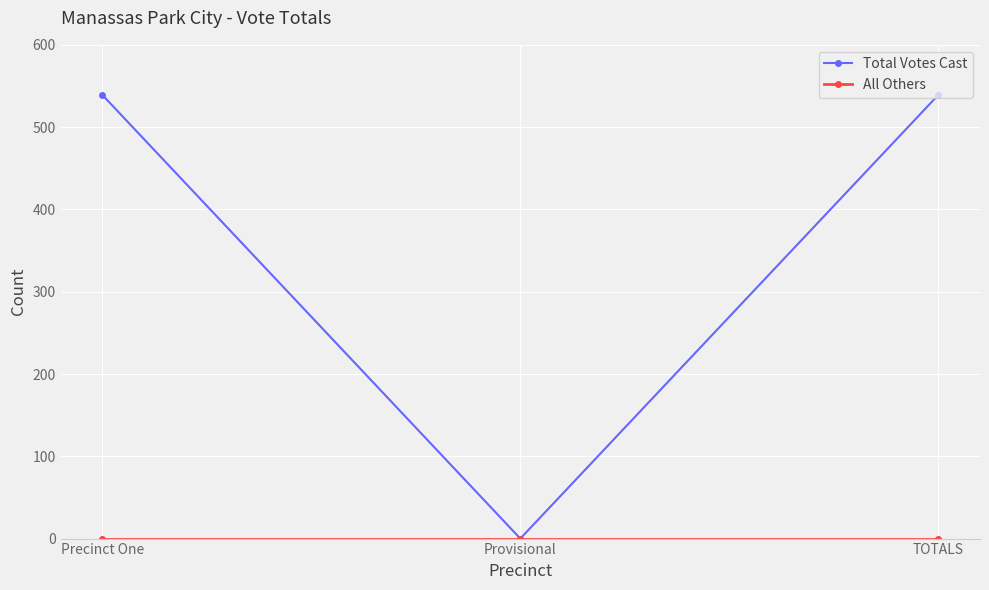

The value of Total Votes Cast at Provisional is 0. True or false?

True